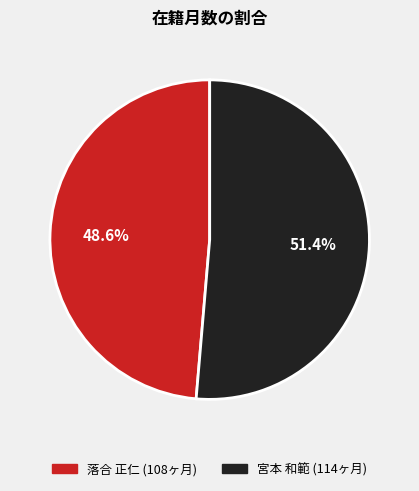

Is it true that 宮本 和範 is 51% of the pie?

True